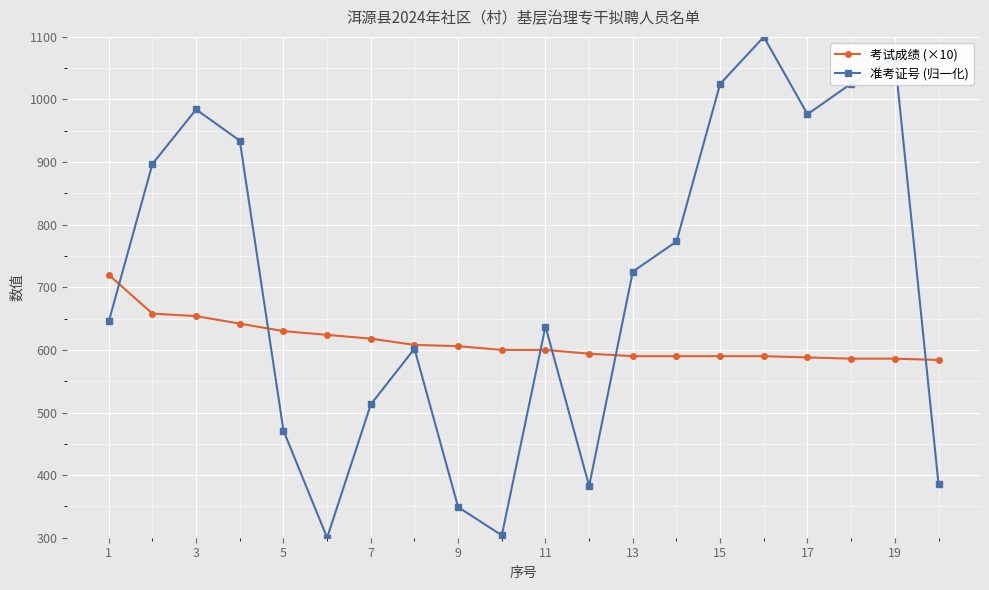

How many interior local peaks does the 准考证号 (归一化) series have?

5